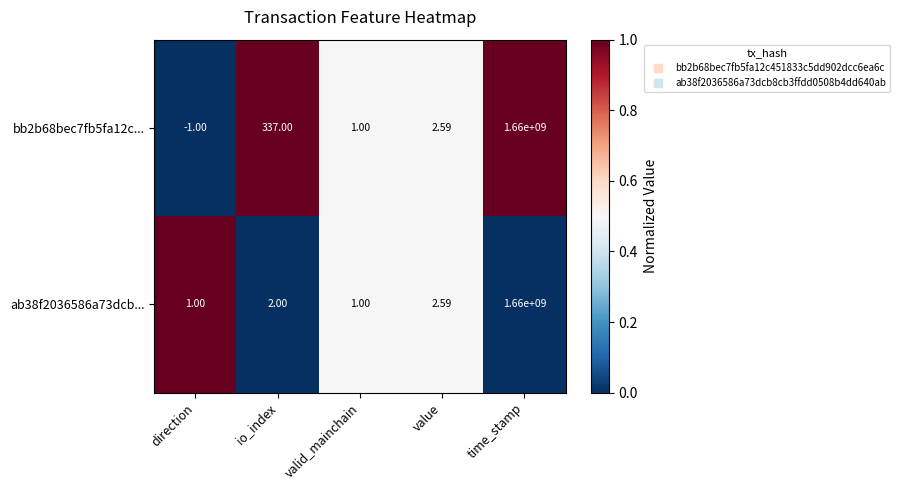

How many data points in bb2b68bec7fb5fa12c... are less than 2?

2